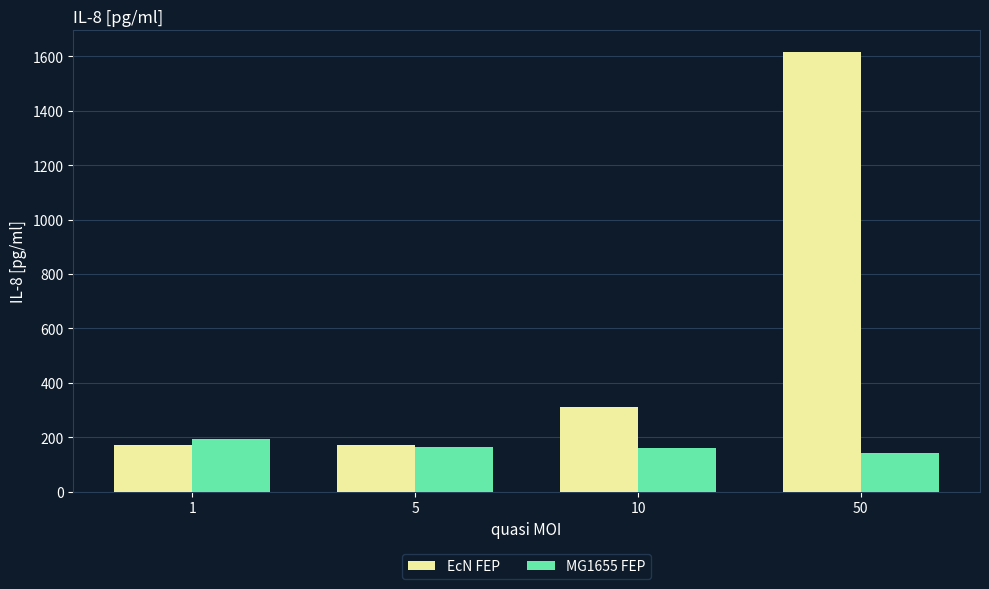

How many series are shown in this chart?

2